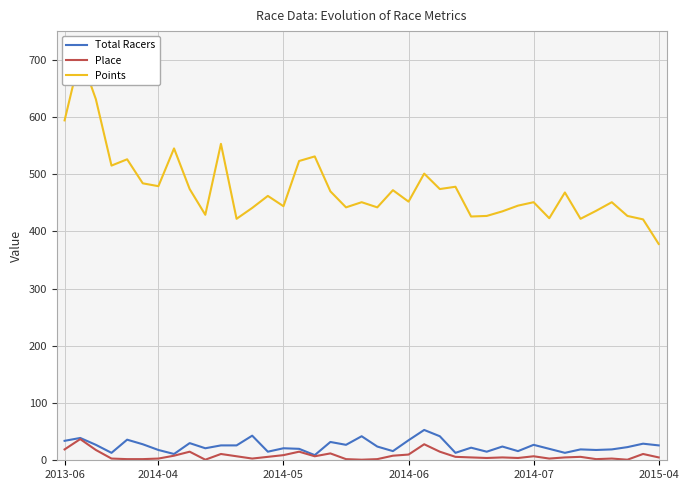

True or false: Place and Total Racers cross at least once.

False